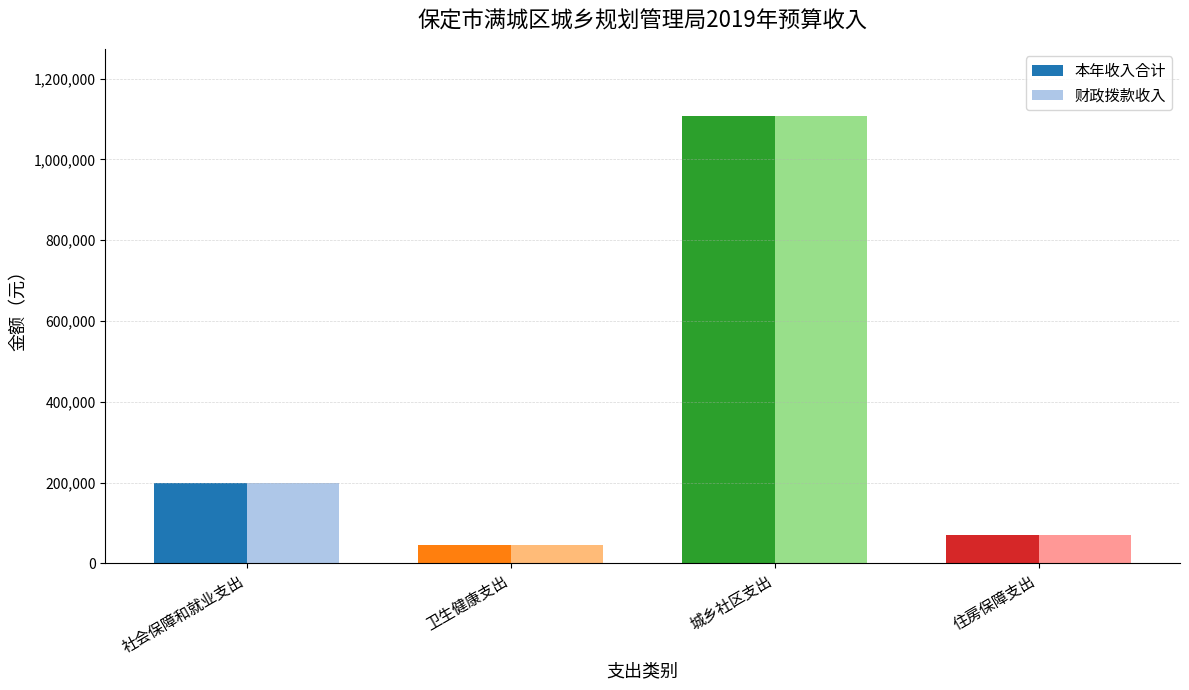

Which category has the highest value in the 本年收入合计 series?

城乡社区支出